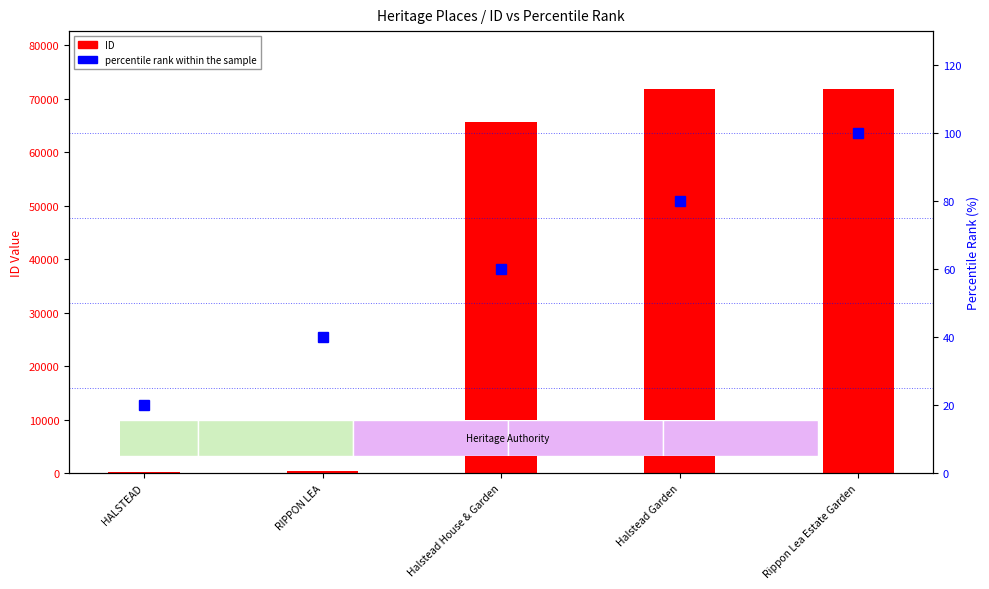

Reading right to left, what are all the values shown in this chart?

ID: 71816	71795	65568	427	276
percentile rank within the sample: 100	80	60	40	20